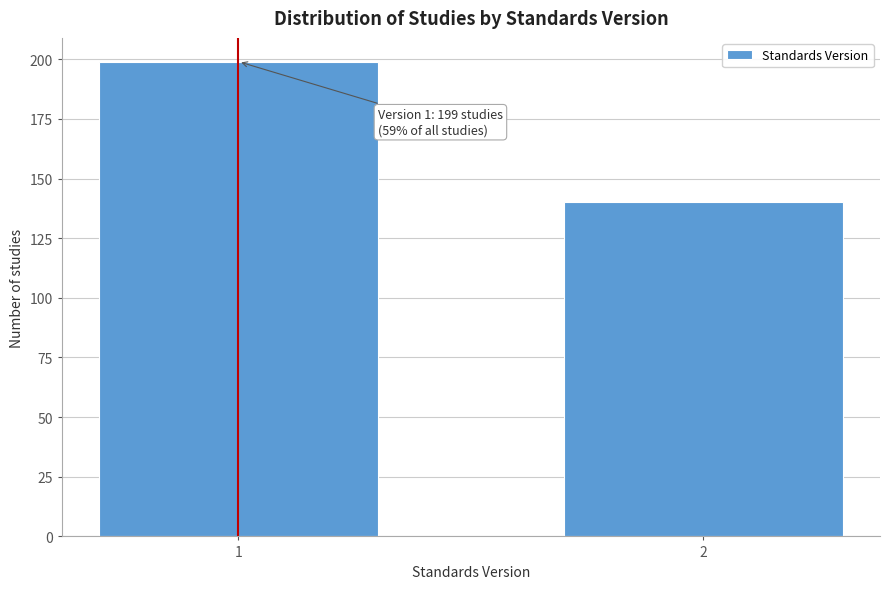

Reading left to right, extract all data points from this chart.

199	140